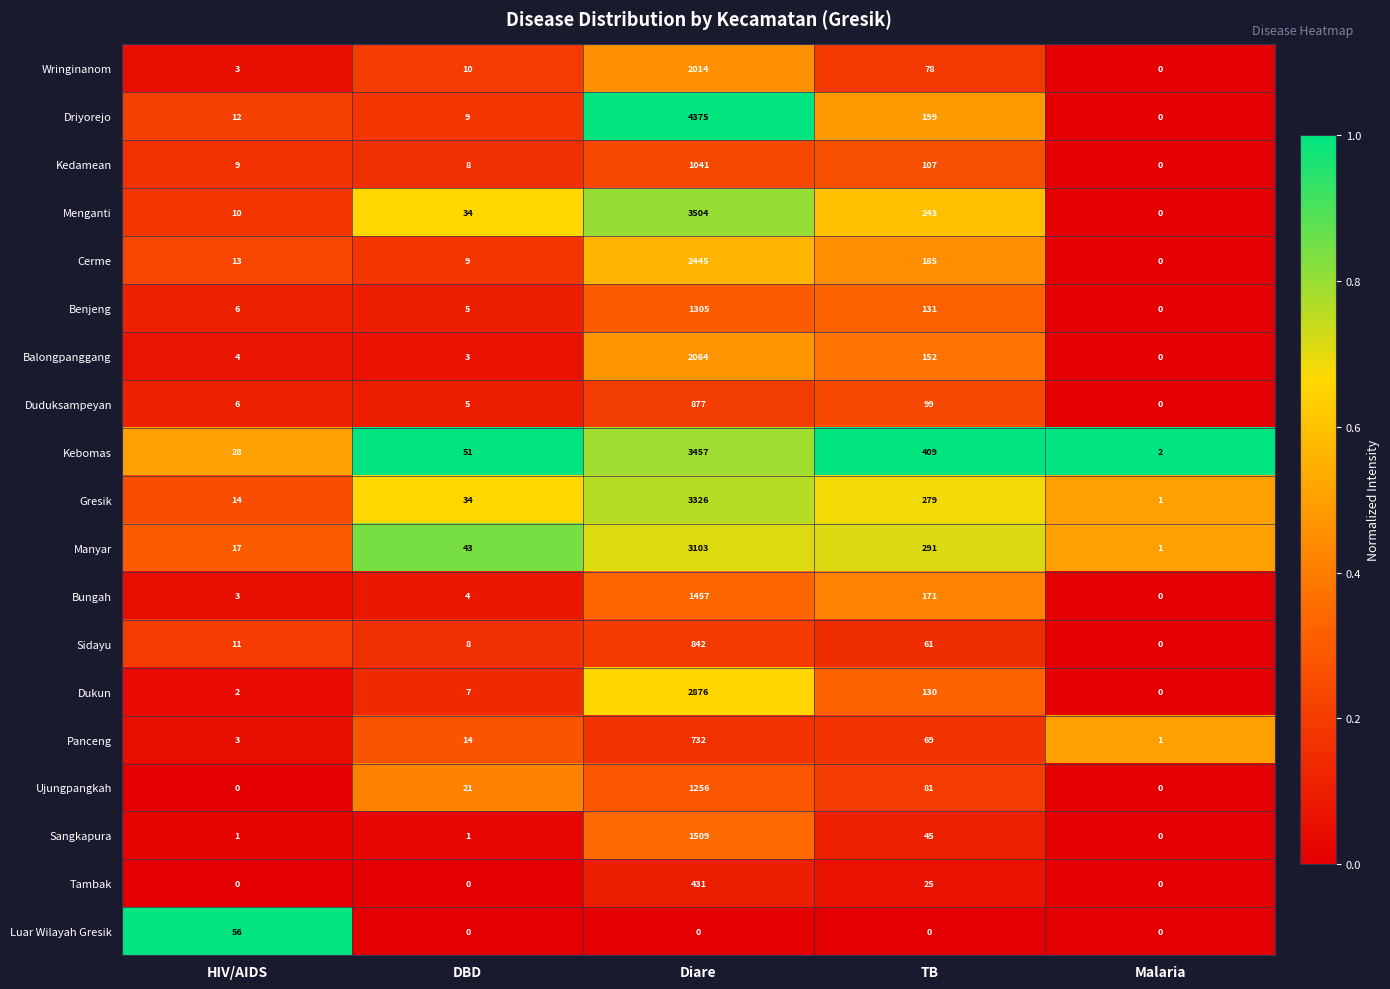

At Diare, list the series in order from smallest to largest.

Luar Wilayah Gresik, Tambak, Panceng, Sidayu, Duduksampeyan, Kedamean, Ujungpangkah, Benjeng, Bungah, Sangkapura, Wringinanom, Balongpanggang, Cerme, Dukun, Manyar, Gresik, Kebomas, Menganti, Driyorejo